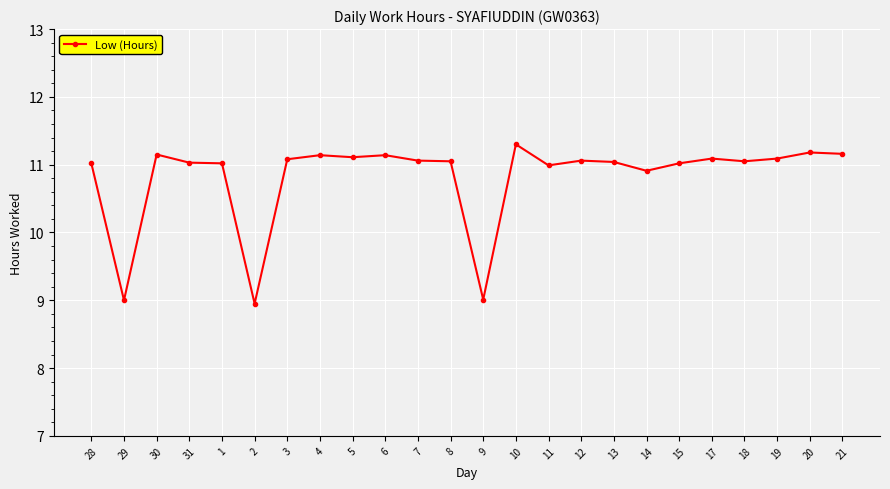

What is the greatest value displayed?

11.3